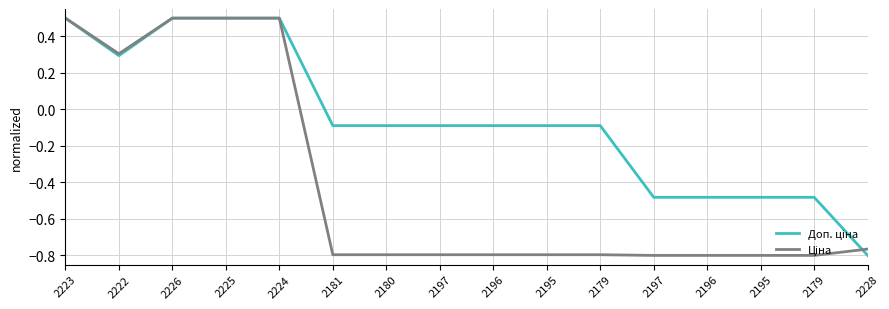

At which category is the sum across all series the highest?

2223